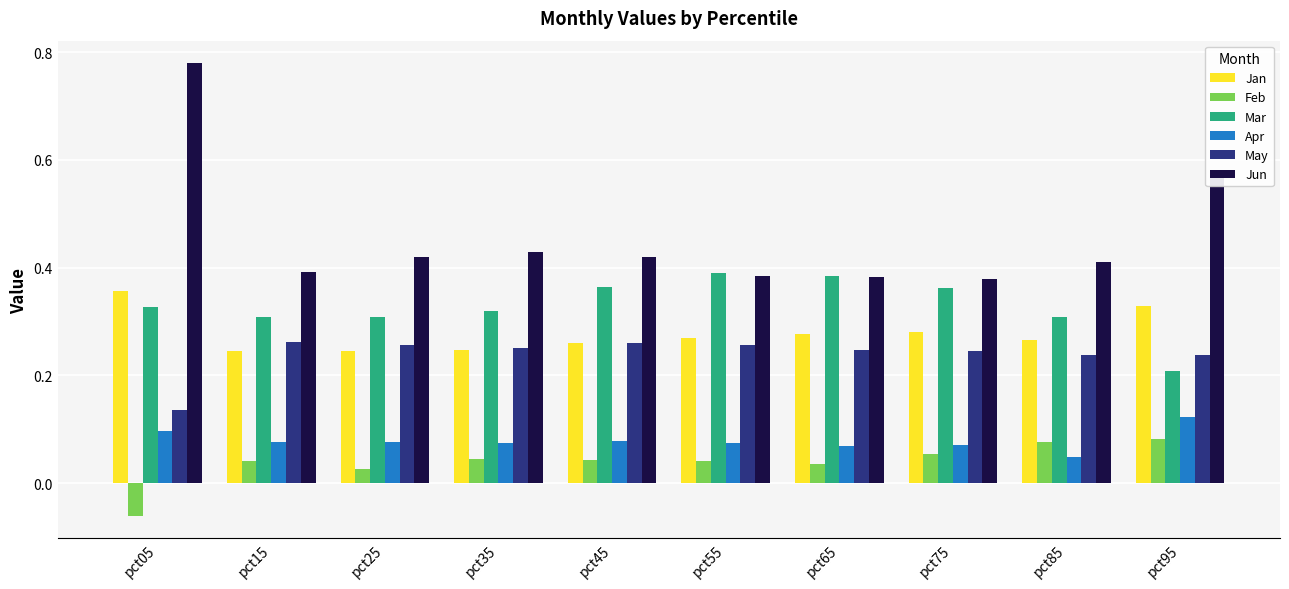

Which series has the widest spread of values?

Jun